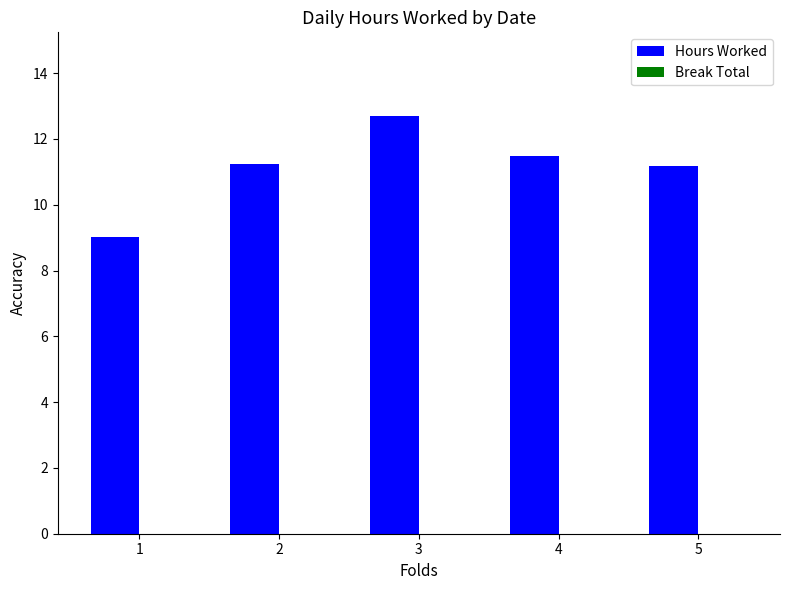

Between 3 and 5, which is larger?

3